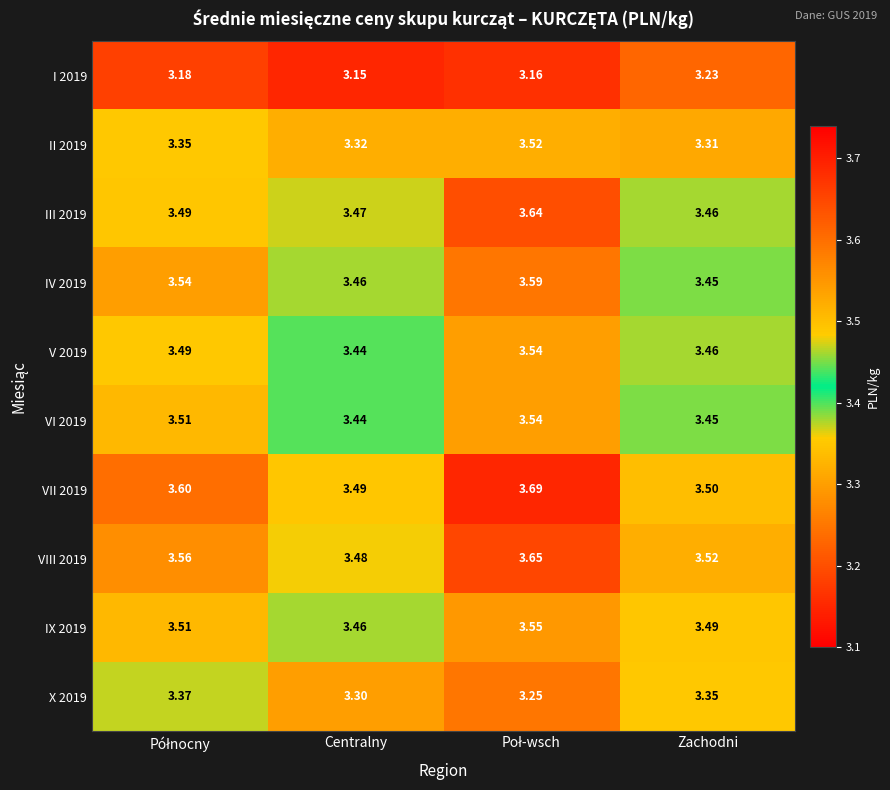

At which label is IX 2019 closest to 3?

Centralny